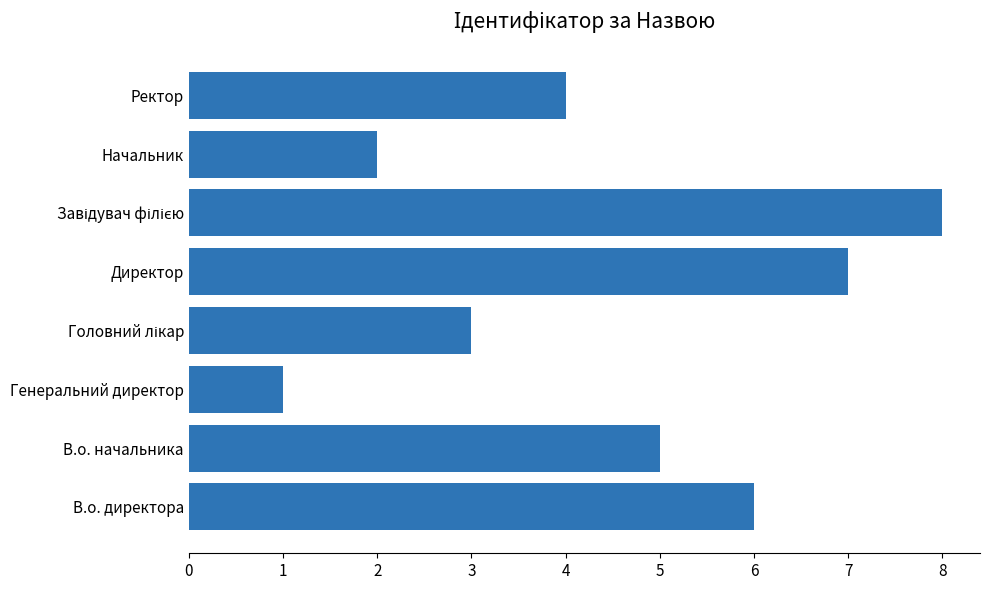

How many values are below 5?

4